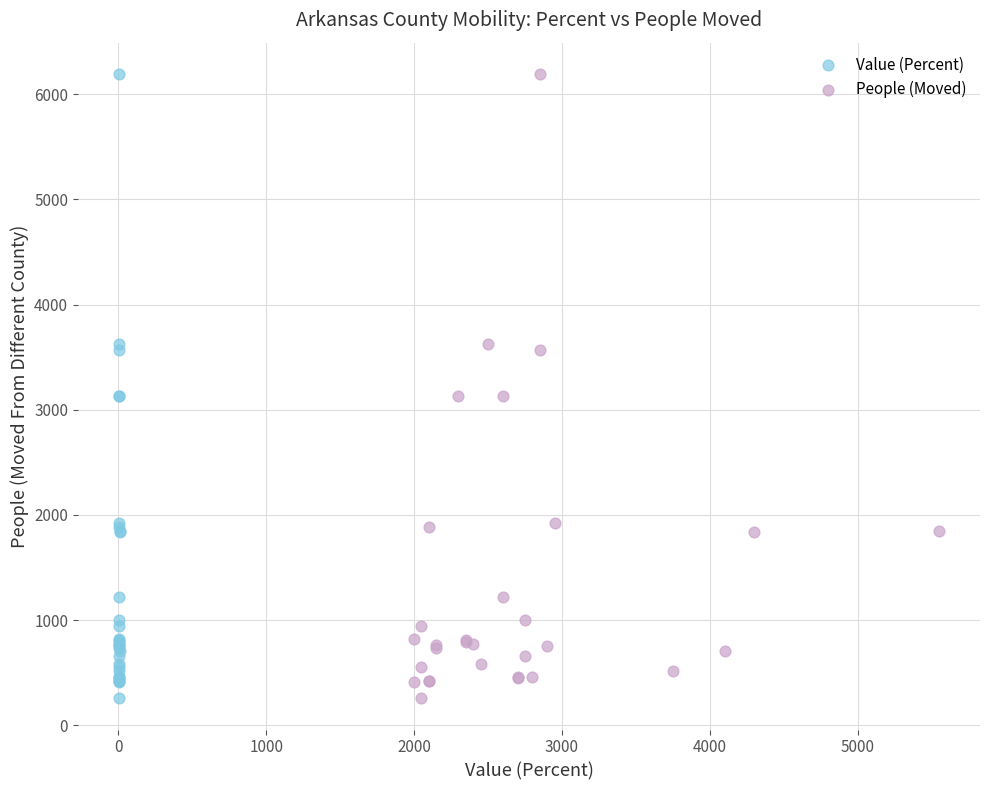

What are all the series names shown in the legend?

Value (Percent), People (Moved)